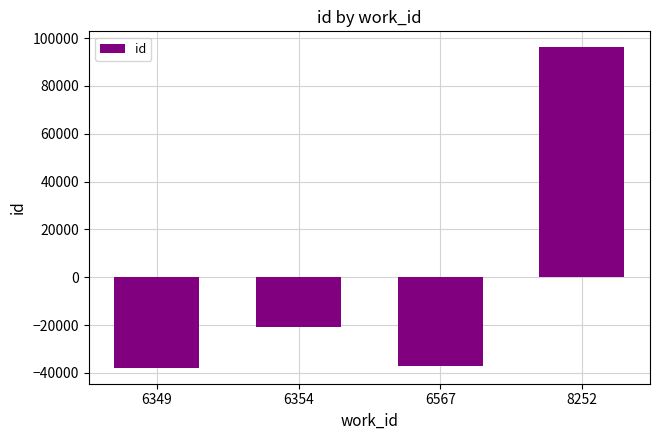

What is the greatest value displayed?

96115.8